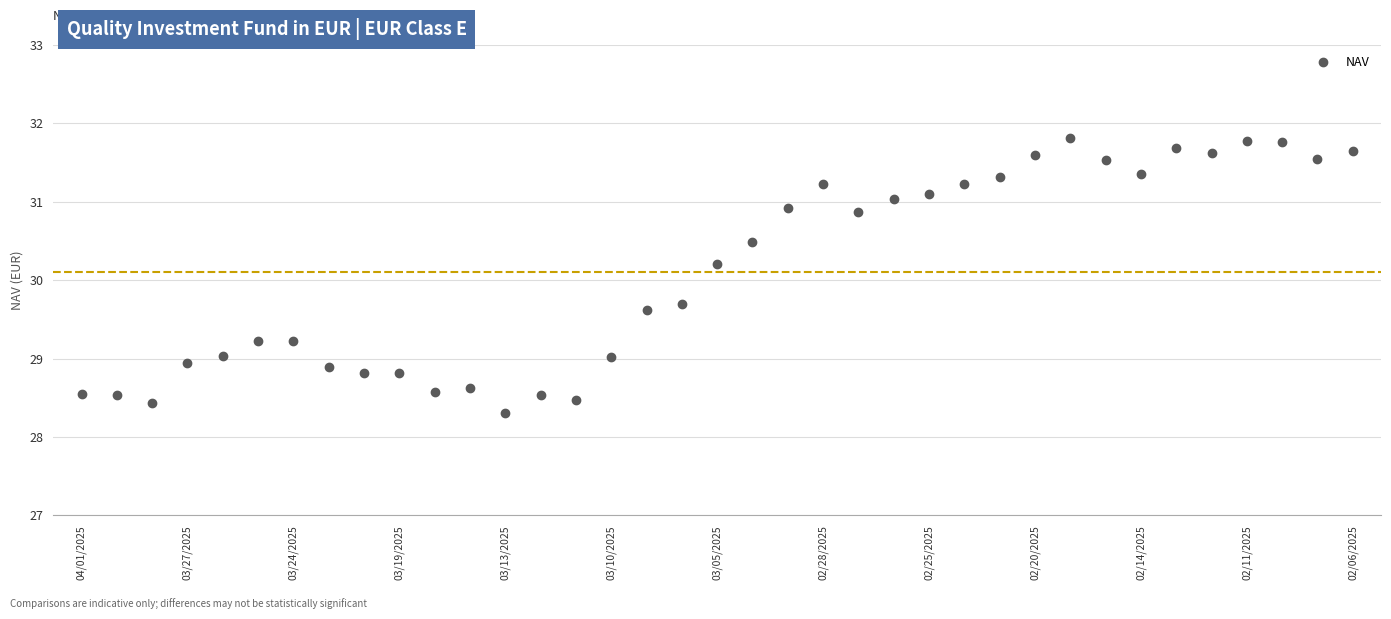

What is the difference between the second highest and minimum values?

3.5